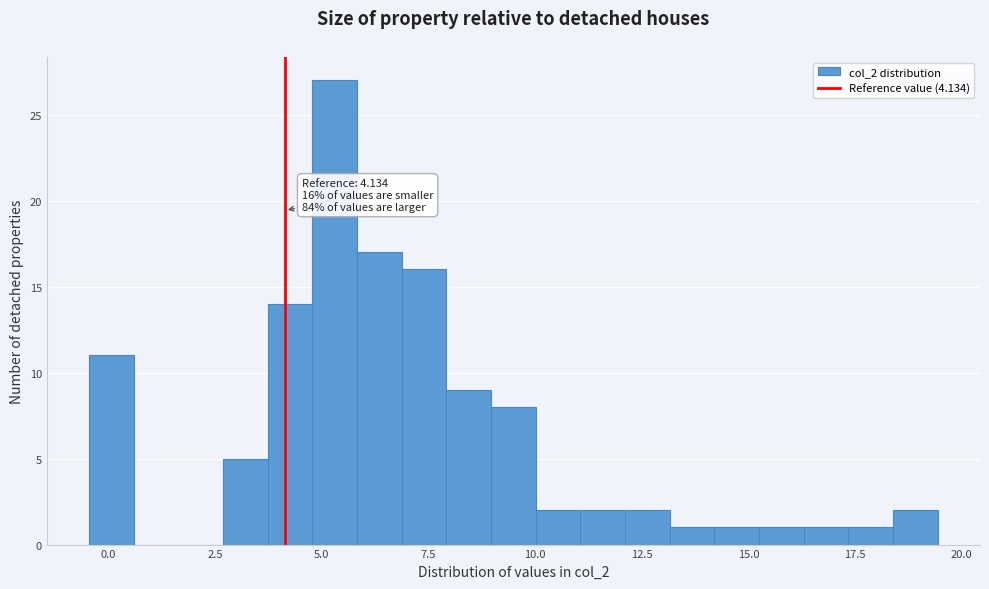

Read against the x-axis, roughly where is the centre of the tallest bar?

5.5